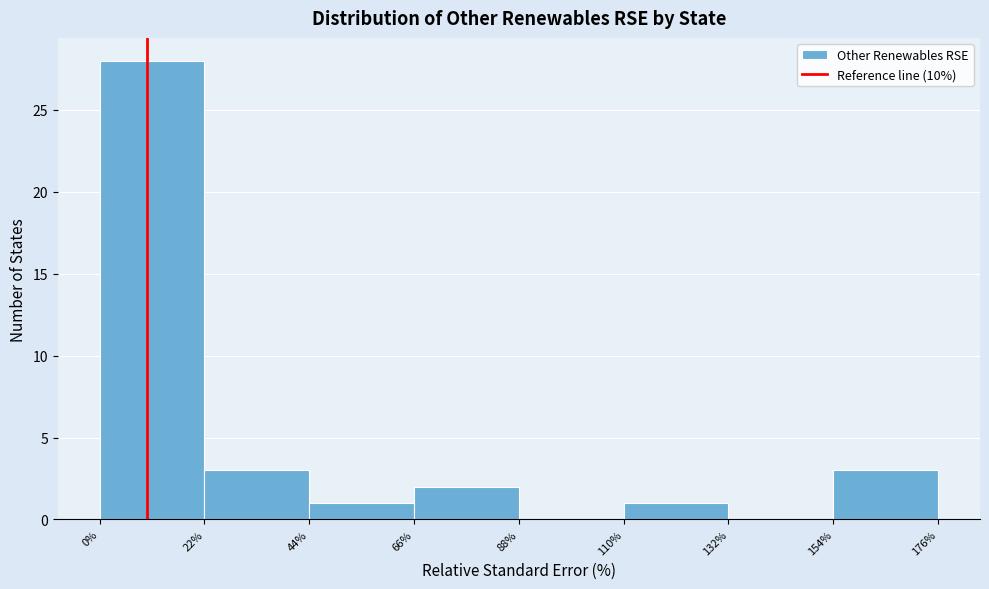

Which range on the x-axis has the tallest bar?

0% to 22%